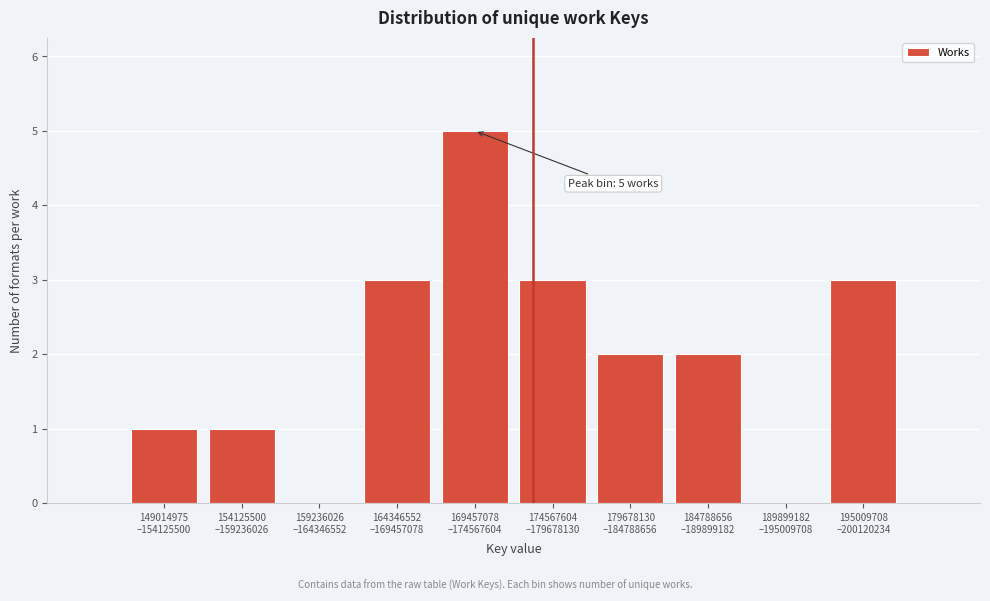

What is the maximum value shown in the chart?

5